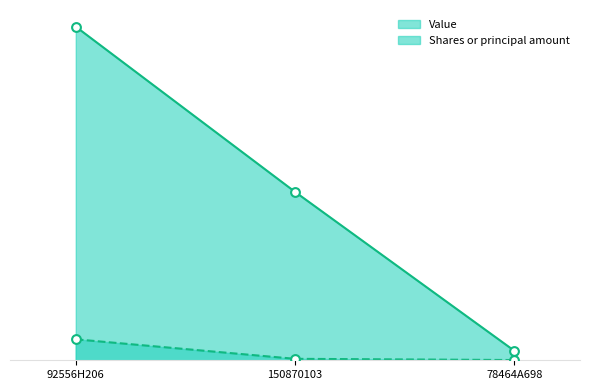

Which series has the widest spread of Y values?

Value